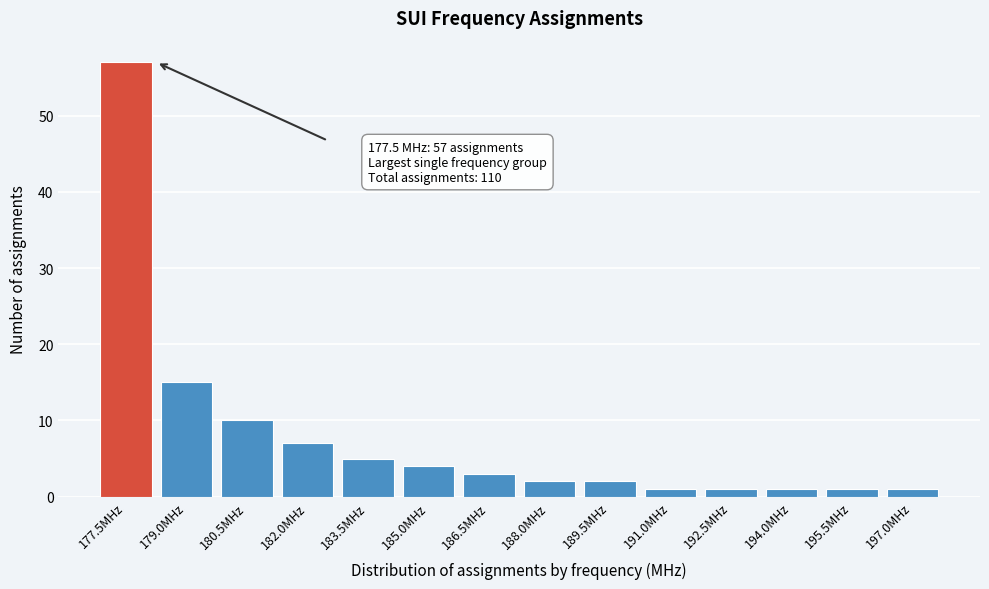

Reading left to right, list all the values displayed in this chart.

177.5MHz=57	179.0MHz=15	180.5MHz=10	182.0MHz=7	183.5MHz=5	185.0MHz=4	186.5MHz=3	188.0MHz=2	189.5MHz=2	191.0MHz=1	192.5MHz=1	194.0MHz=1	195.5MHz=1	197.0MHz=1